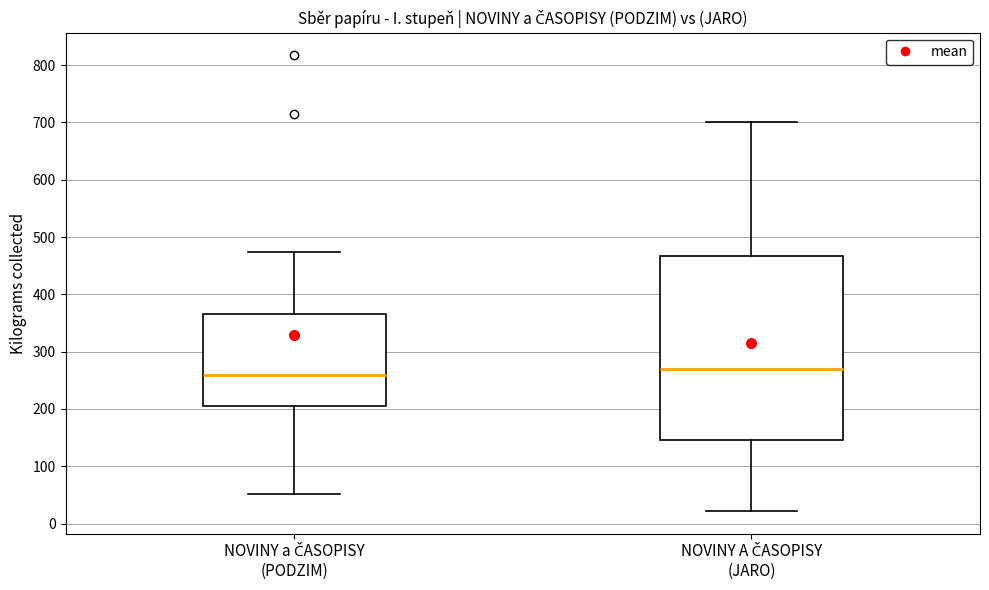

Which box is the tallest, from its lower edge to its upper edge?

NOVINY A ČASOPISY (JARO)